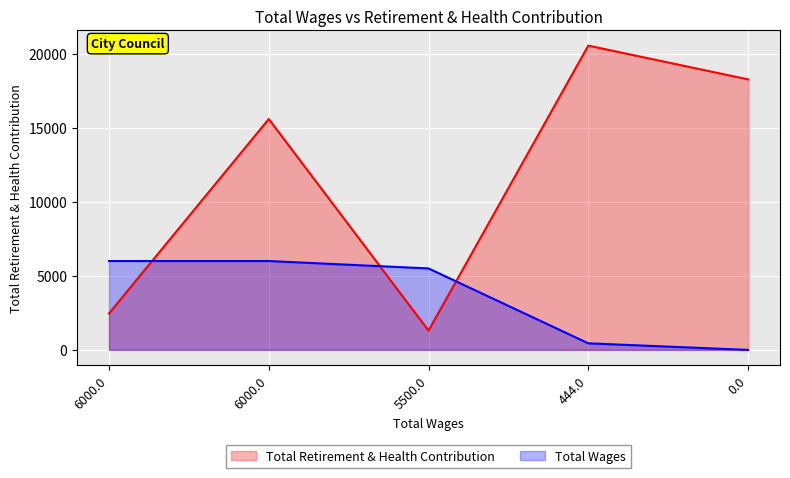

Reading left to right, extract all data points from this chart.

6000.0=2457	6000.0=15588	5500.0=1305	444.0=20544	0.0=18263